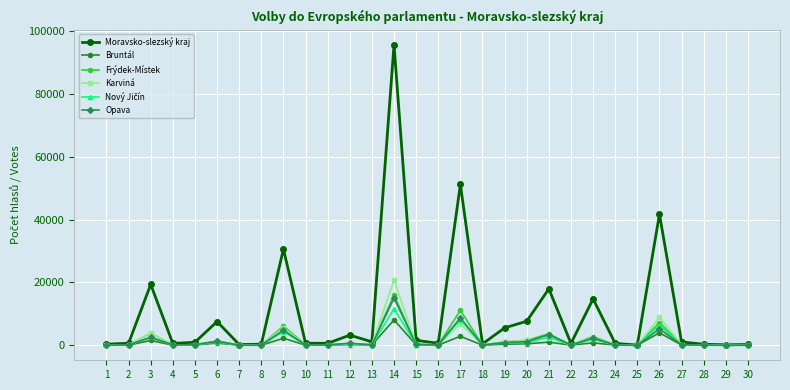

How many data points does each series have?

30